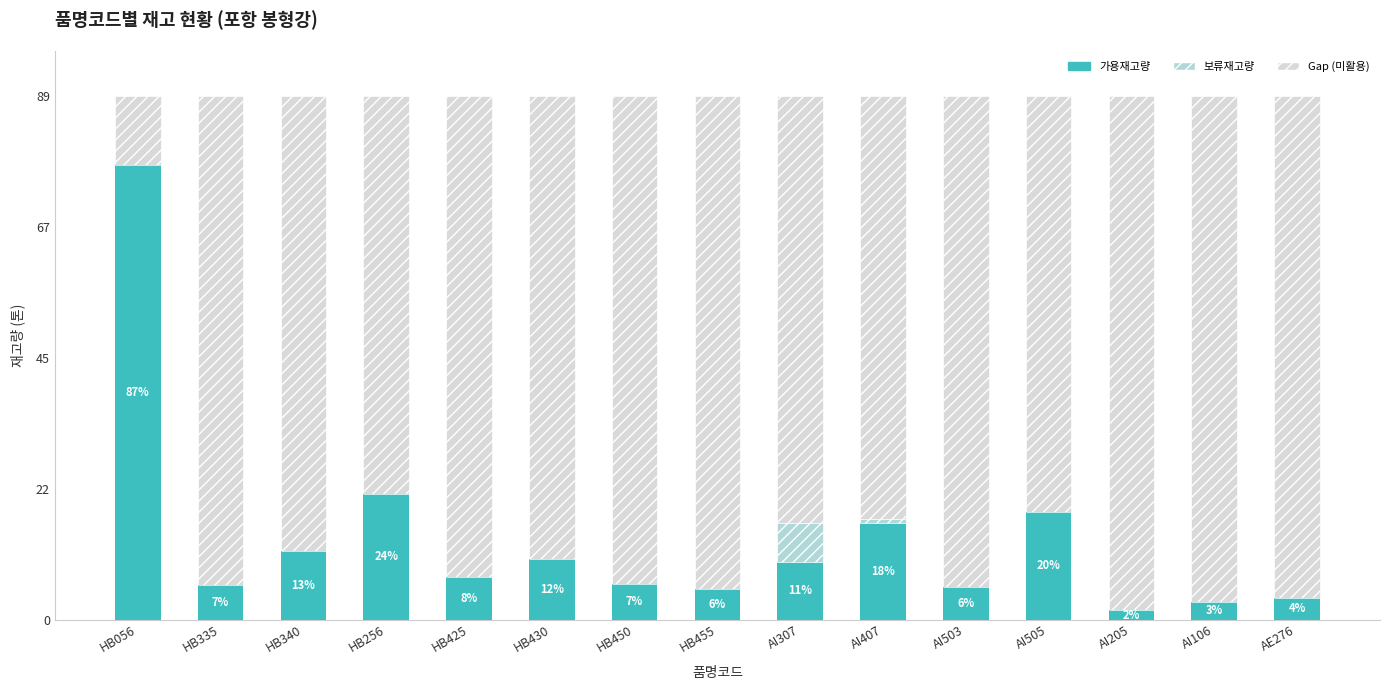

What is the total value across all series at AI106?

89.3